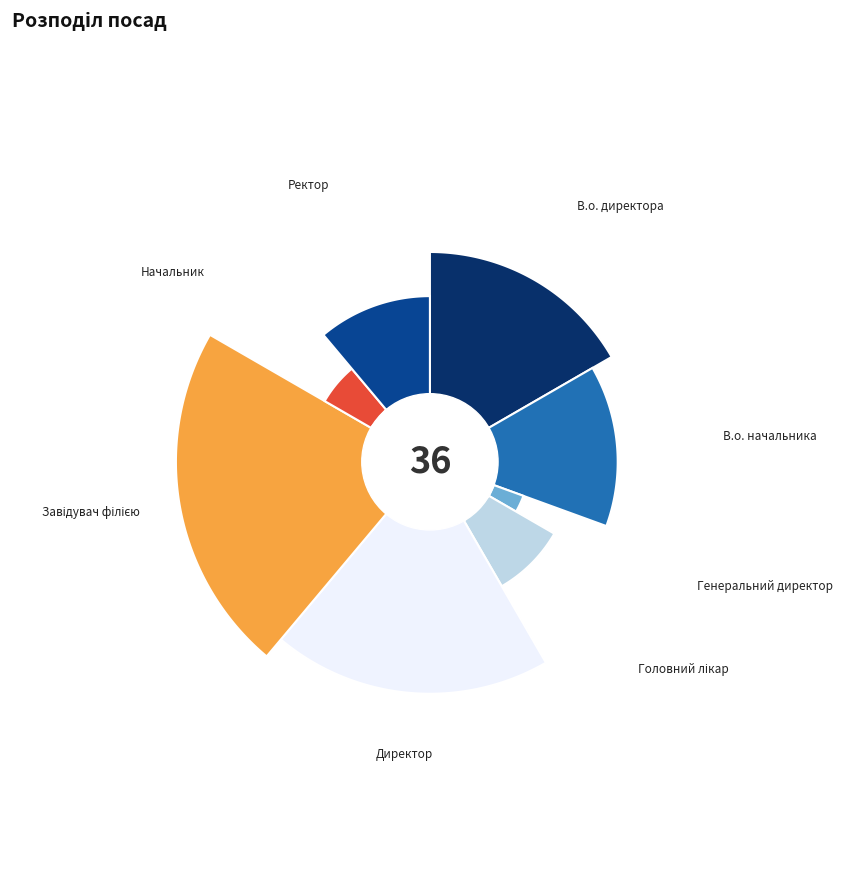

What percentage do Ректор and В.о. начальника together represent?

25.0%